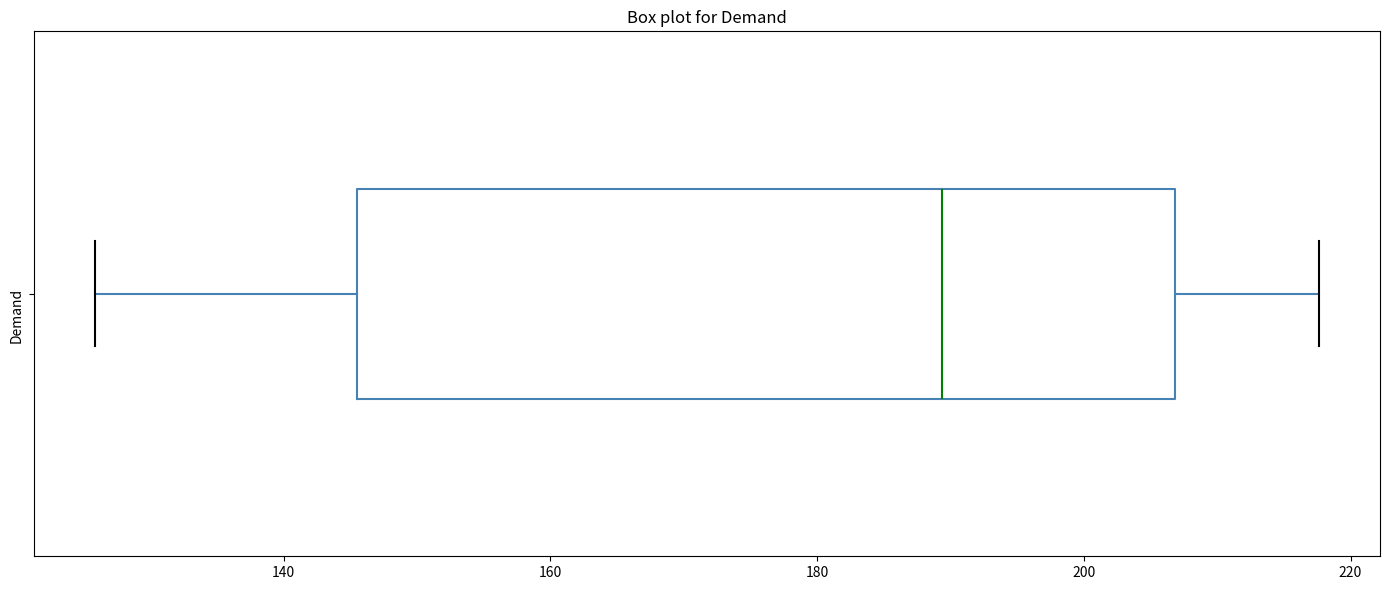

Transcribe this box plot: give where the median line is, the range the box spans, and where the two whiskers end, as read against the x-axis. The values are not printed on the chart, so give them approximately, as read against the axis.

median 190, box 146 to 206, whiskers 126 to 218